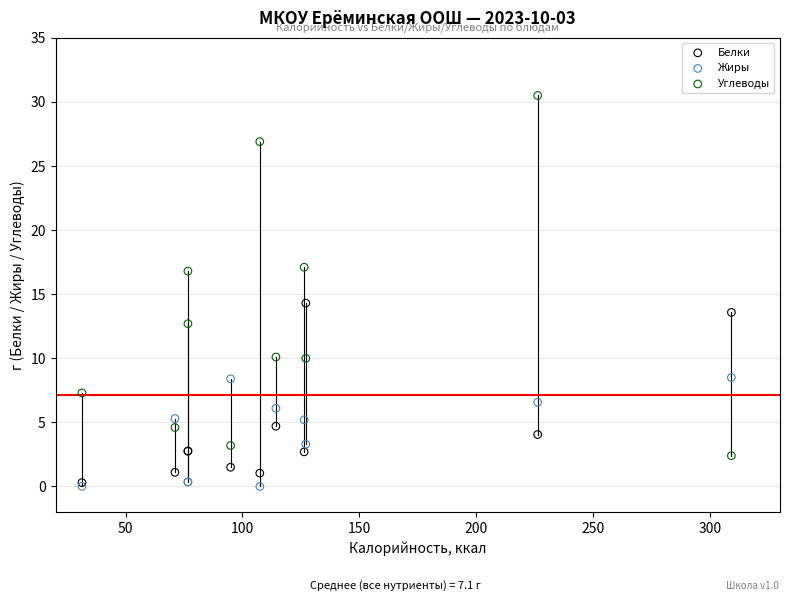

Across all series, what Y value is closest to 15?

14.3